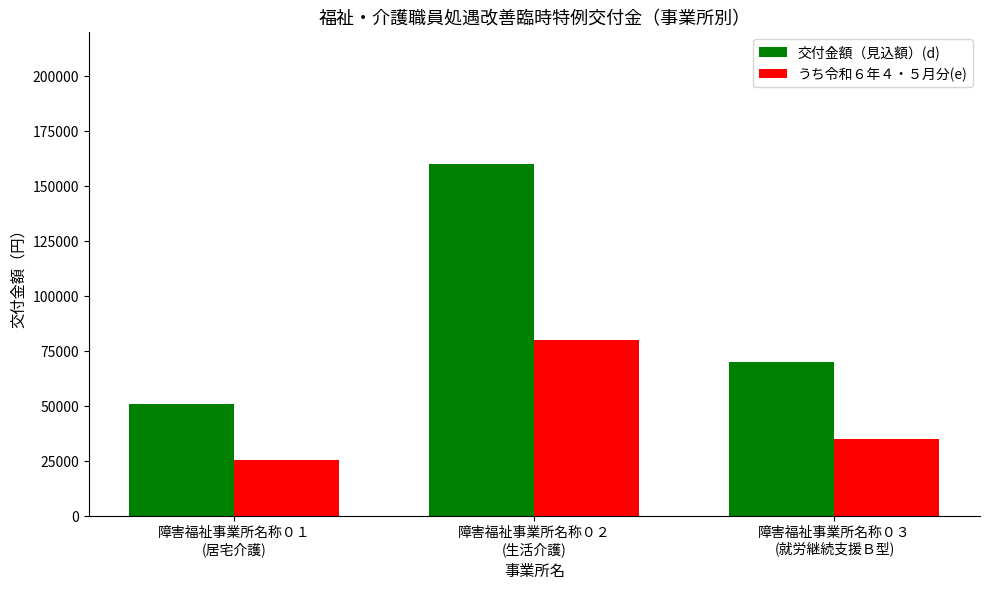

How many values in the うち令和６年４・５月分(e) series are below 35000?

1